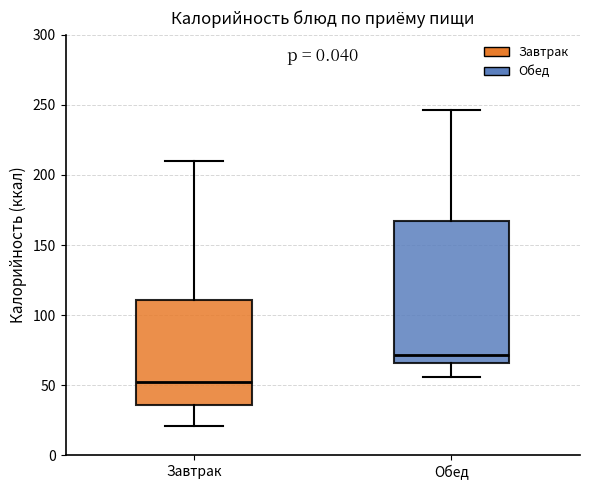

Which box's median line is the highest?

Обед